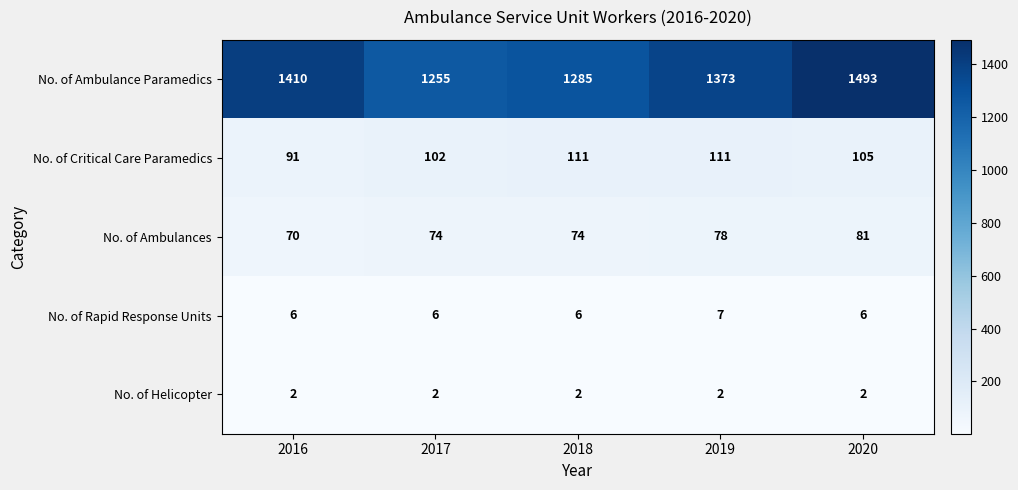

Reading right to left, extract all data points from this chart.

No. of Ambulance Paramedics: 2020=1493	2019=1373	2018=1285	2017=1255	2016=1410
No. of Critical Care Paramedics: 2020=105	2019=111	2018=111	2017=102	2016=91
No. of Ambulances: 2020=81	2019=78	2018=74	2017=74	2016=70
No. of Rapid Response Units: 2020=6	2019=7	2018=6	2017=6	2016=6
No. of Helicopter: 2020=2	2019=2	2018=2	2017=2	2016=2